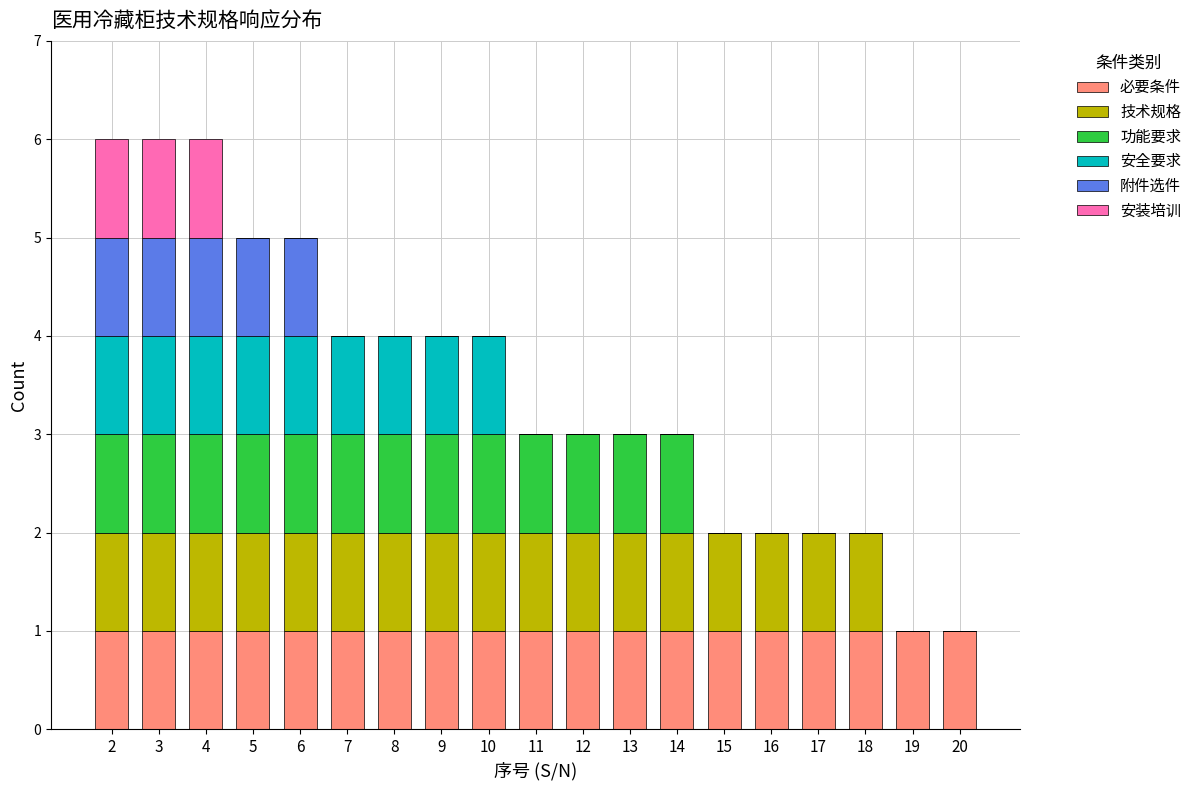

What is the total value across all series at 9?

4